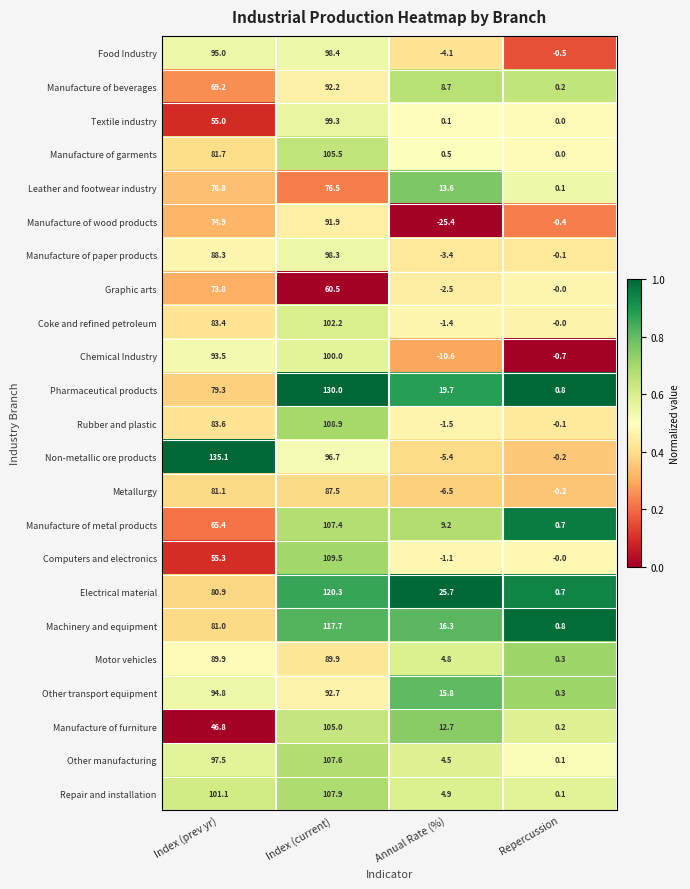

What is the sum of all Food Industry values?

188.8